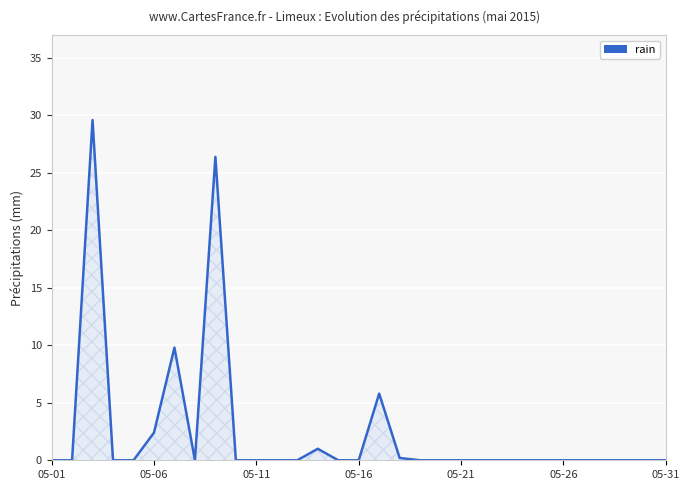

Count the number of data series in this chart.

1